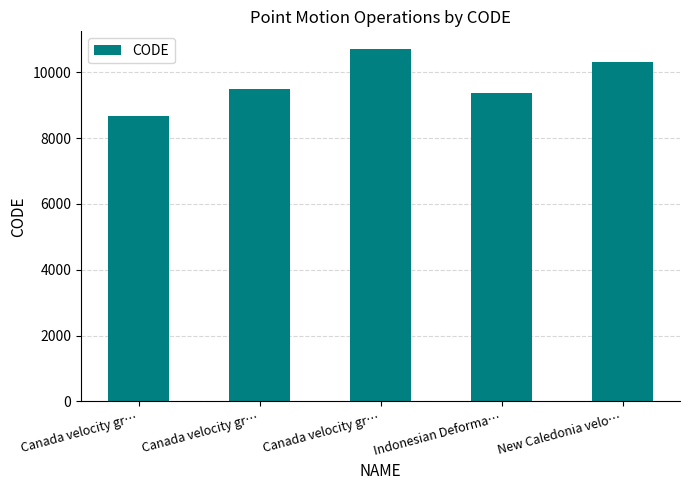

How many data points does each series have?

5